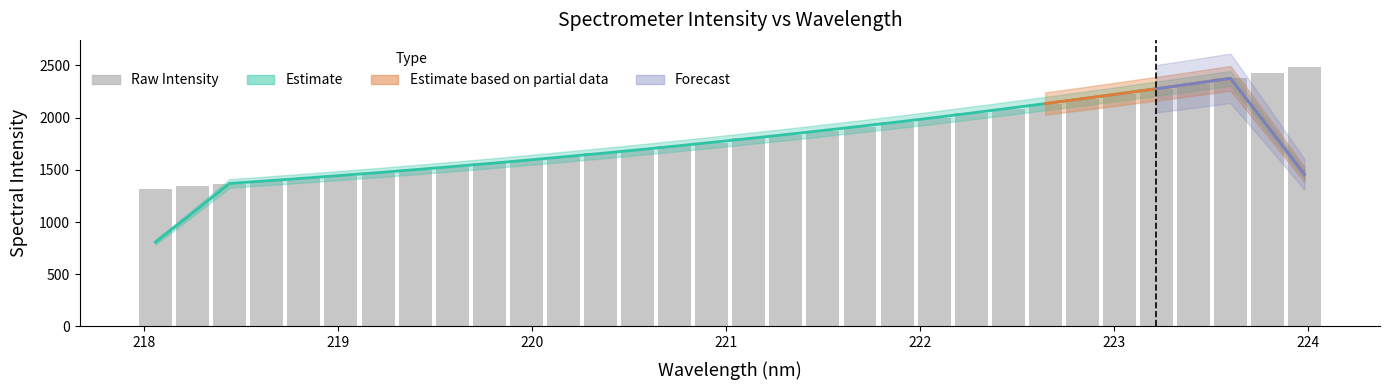

Read the value at 219.3979.

1500.2